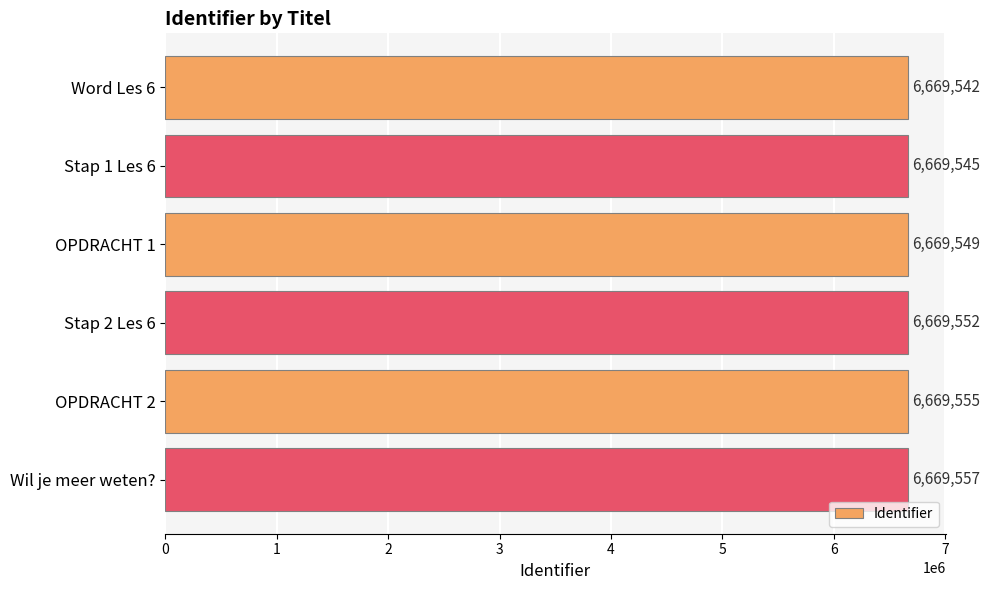

Rank the categories by value from lowest to highest.

Word Les 6, Stap 1 Les 6, OPDRACHT 1, Stap 2 Les 6, OPDRACHT 2, Wil je meer weten?